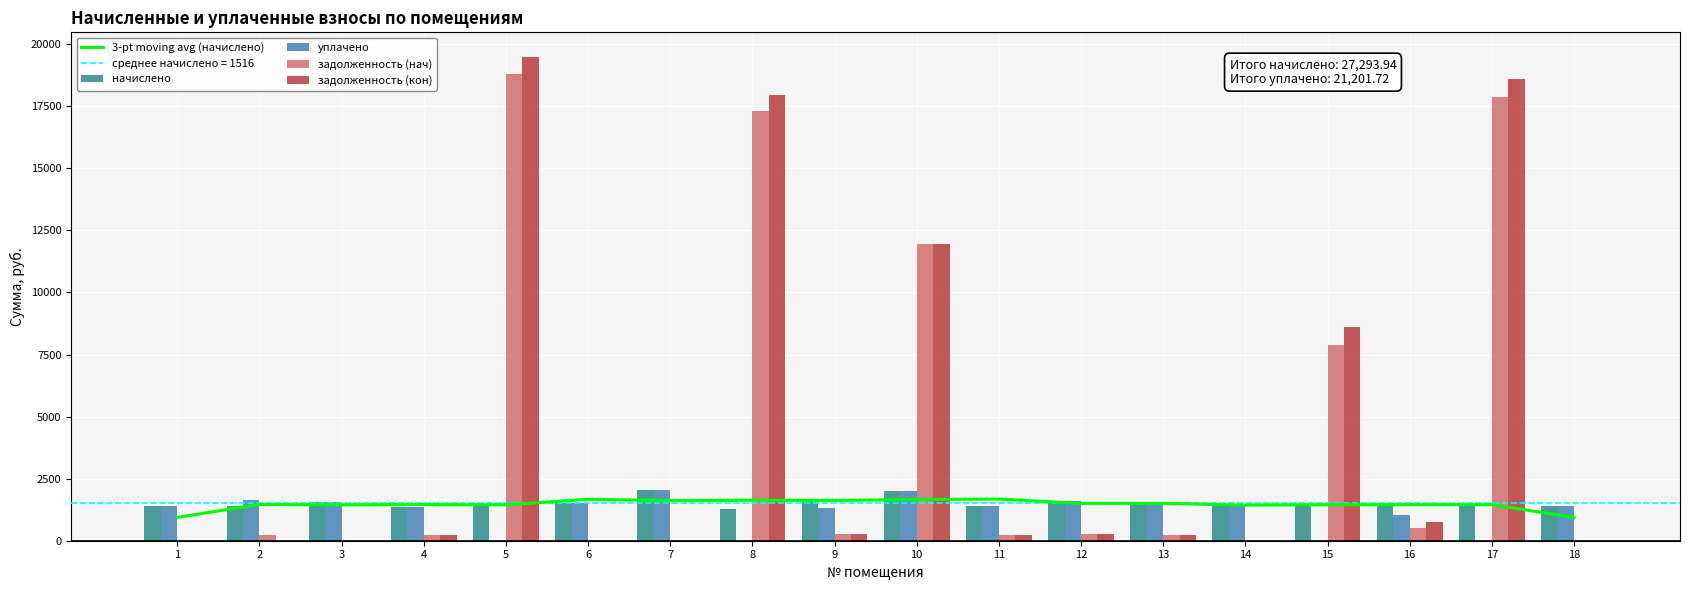

Between 17 and 8, which is larger?

8